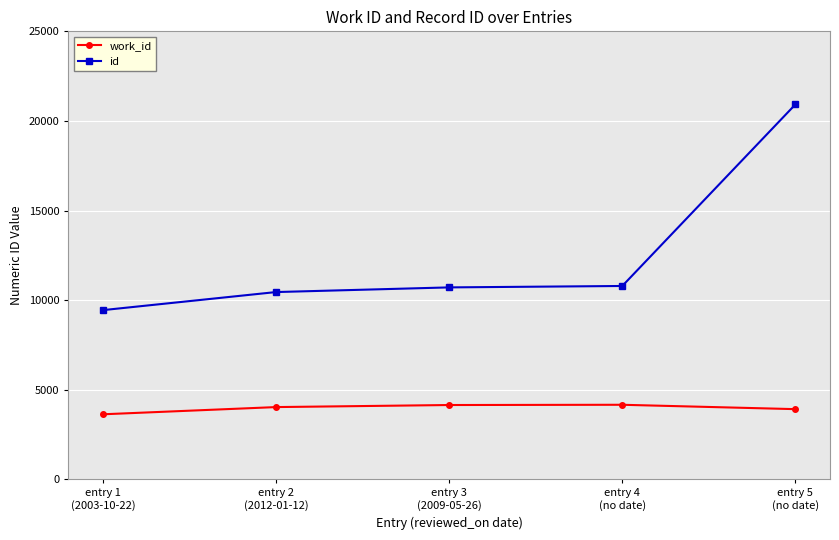

In work_id, how many points are higher than both neighbors (excluding endpoints)?

1